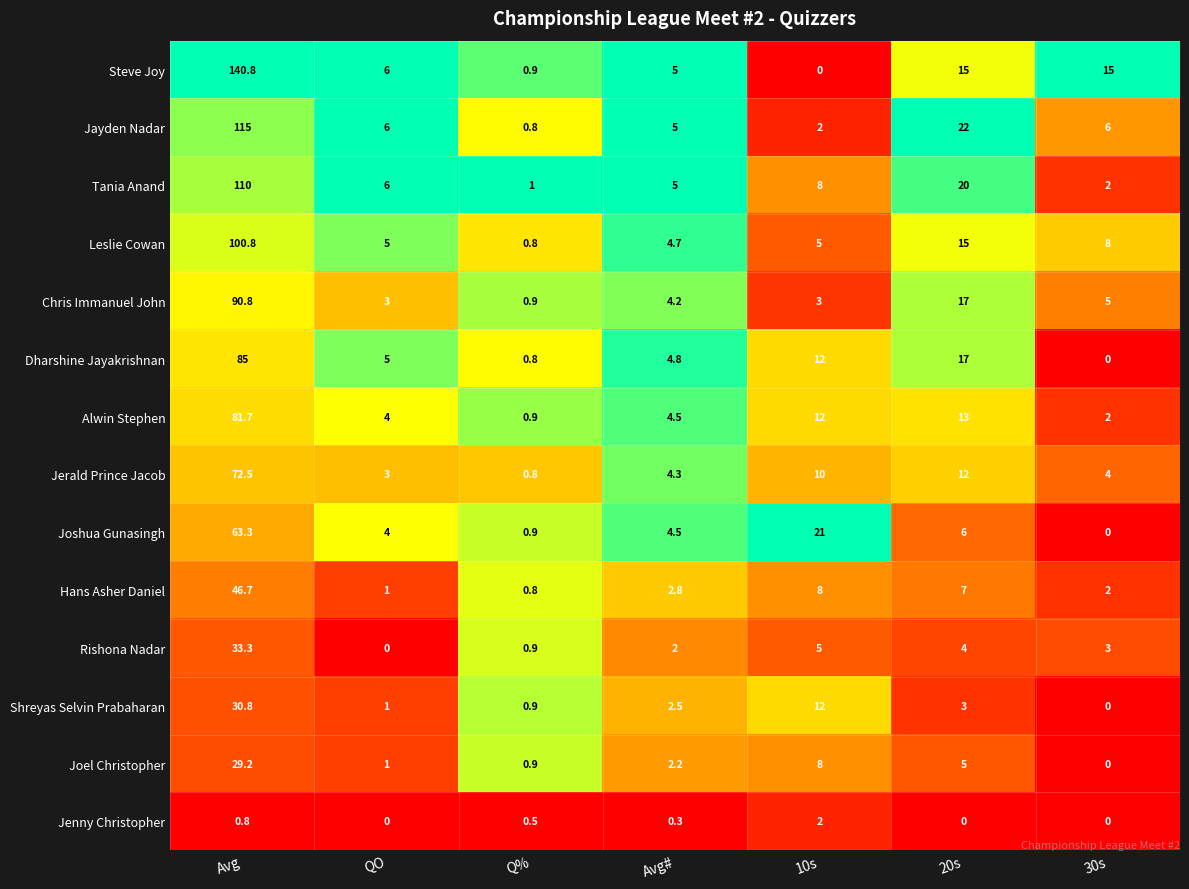

Which series has the largest total across all categories?

Steve Joy